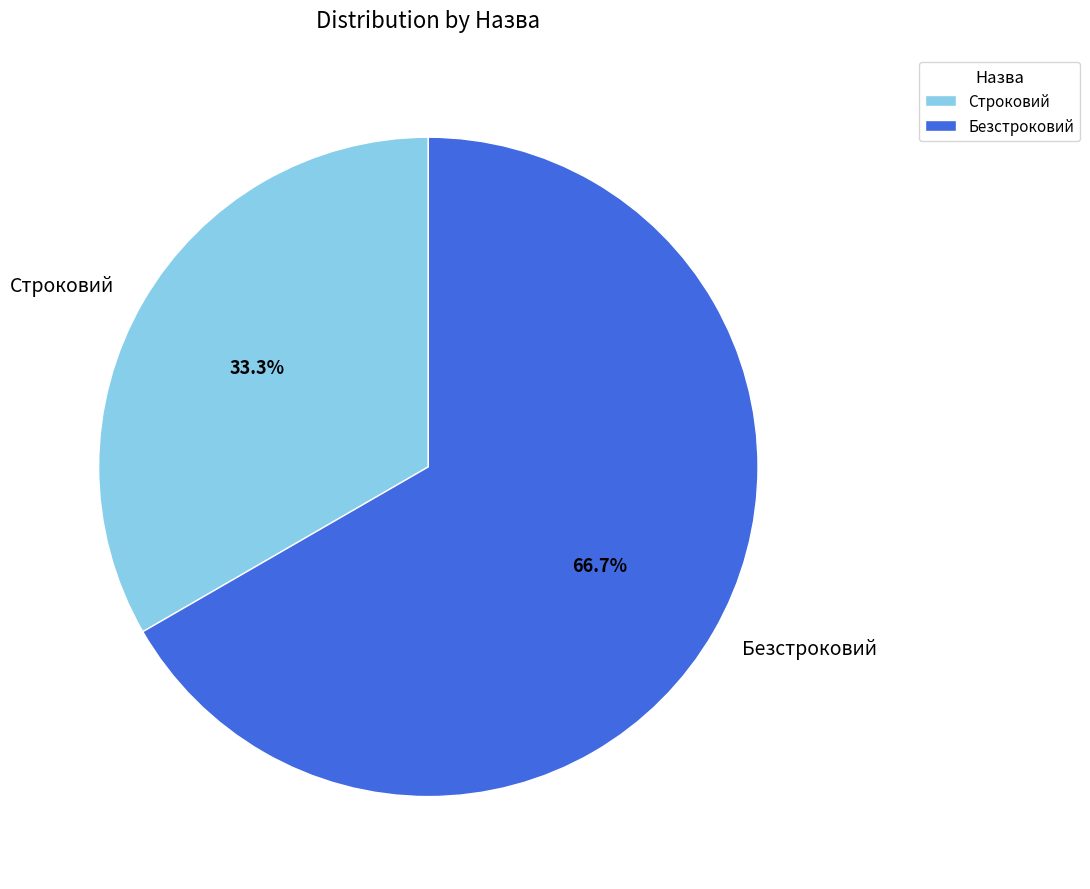

Count the number of slices in the pie.

2